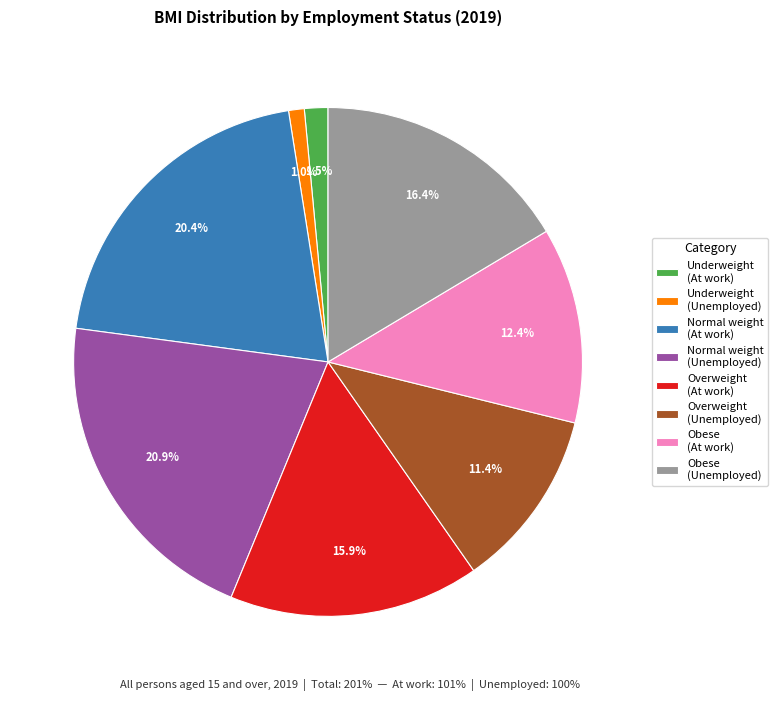

To the nearest percent, what is the difference between the largest and smallest slice percentages?

20%